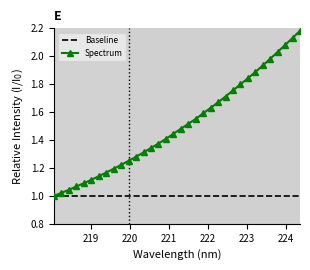

List the labels in order of value, largest first.

224.3616, 224.1709, 223.9802, 223.7895, 223.5987, 223.408, 223.2172, 223.0264, 222.8355, 222.6447, 222.4538, 222.263, 222.0721, 221.8812, 221.6902, 221.4993, 221.3083, 221.1174, 220.9264, 220.7354, 220.5444, 220.3533, 220.1623, 219.9712, 219.7801, 219.589, 219.3979, 219.2067, 219.0156, 218.8244, 218.6332, 218.442, 218.2508, 218.0596